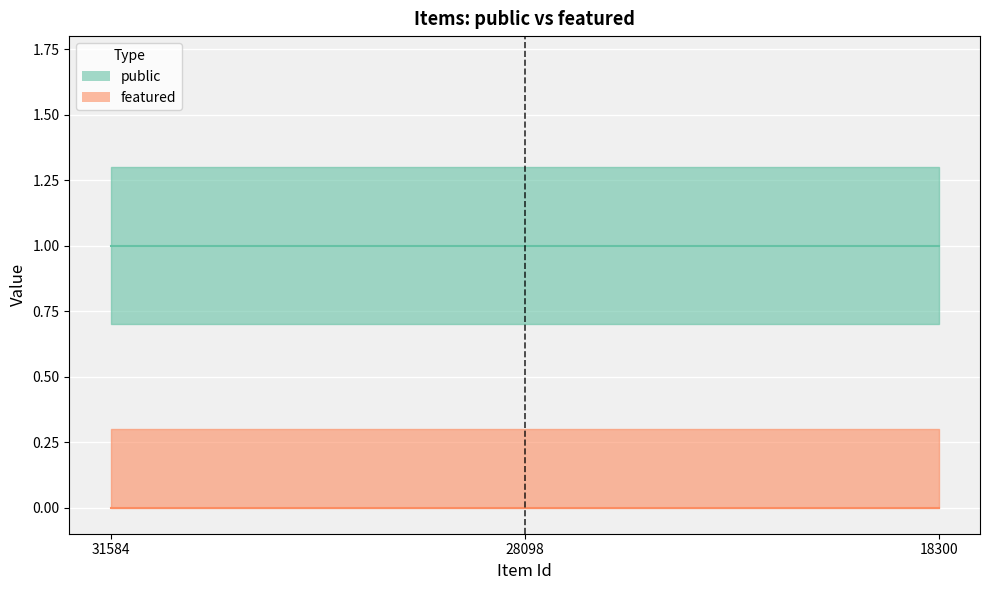

Between 28098 and 31584, which is larger?

28098